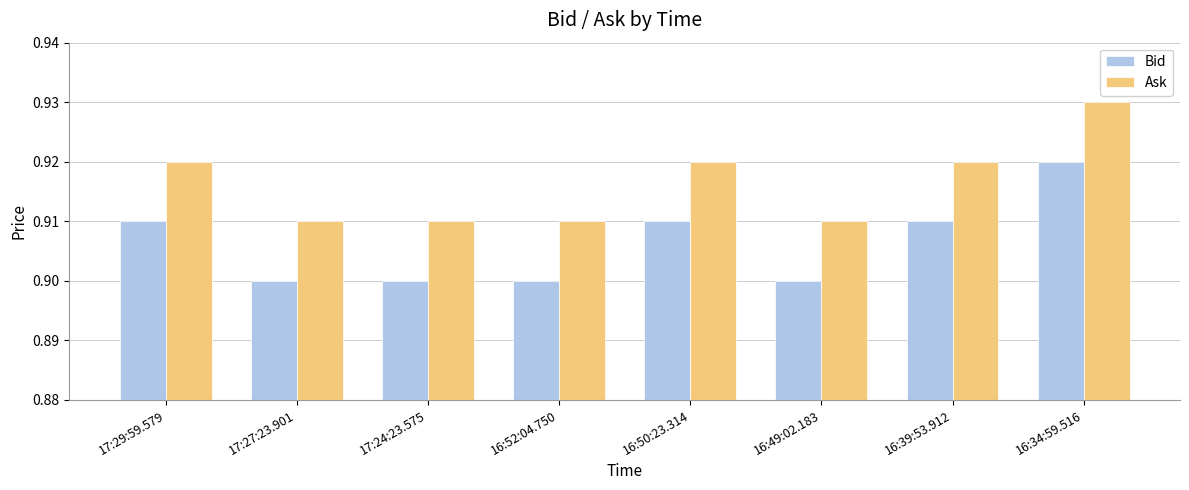

Is it true that Bid equals 1.7 at 16:34:59.516?

False